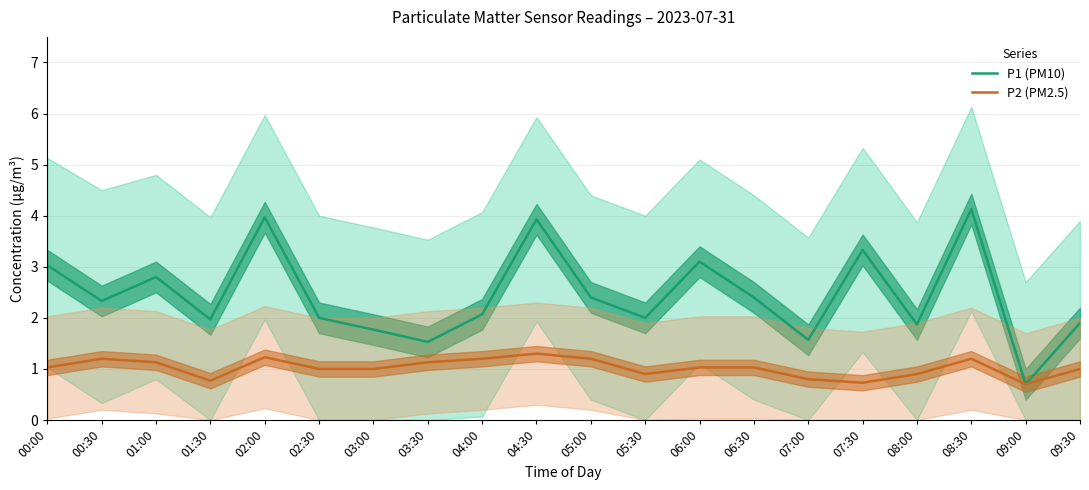

How many values in the P1 (PM10) series exceed 2?

11